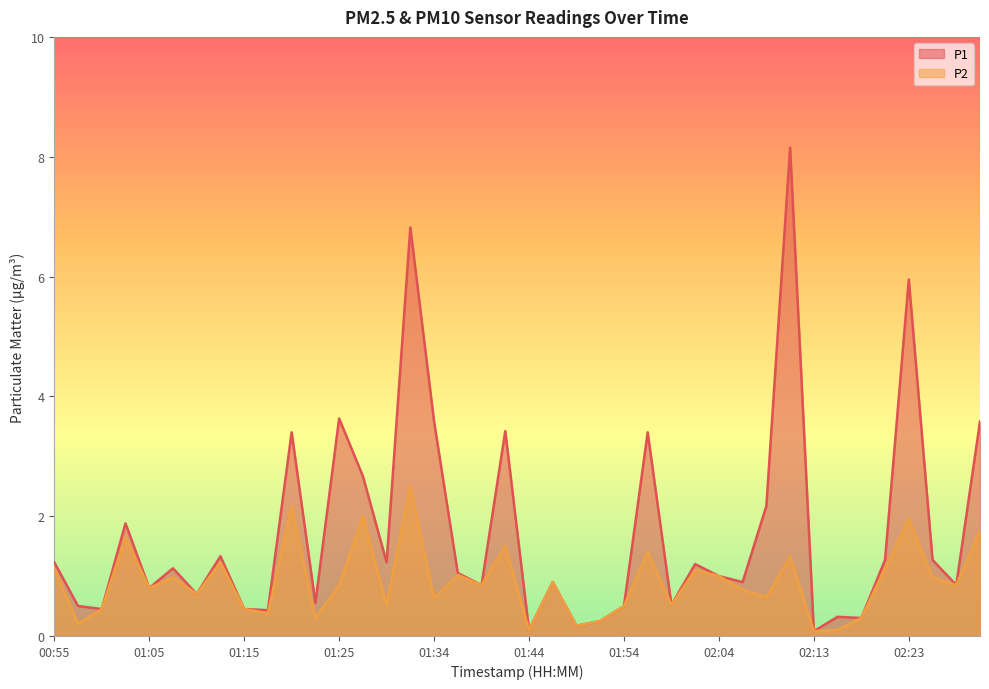

True or false: P1 and P2 intersect in this chart.

False